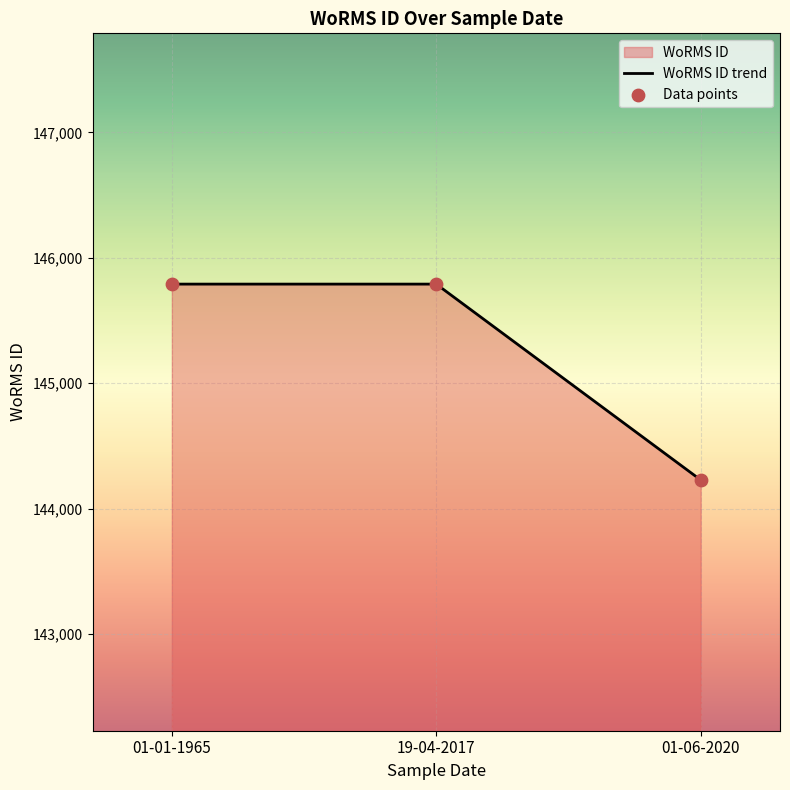

Which series reaches the minimum Y coordinate?

WoRMS ID trend